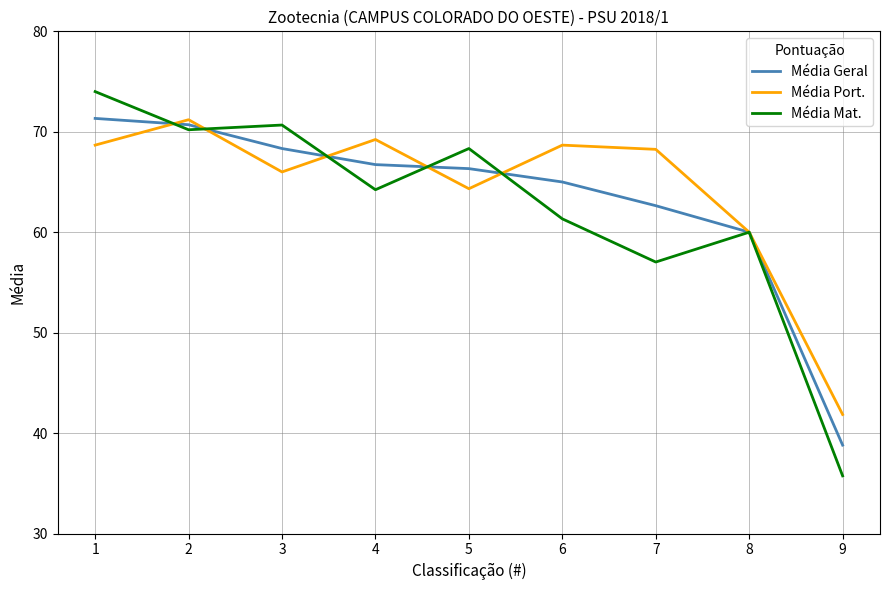

List the series in order of their overall mean, lowest first.

Média Mat., Média Geral, Média Port.